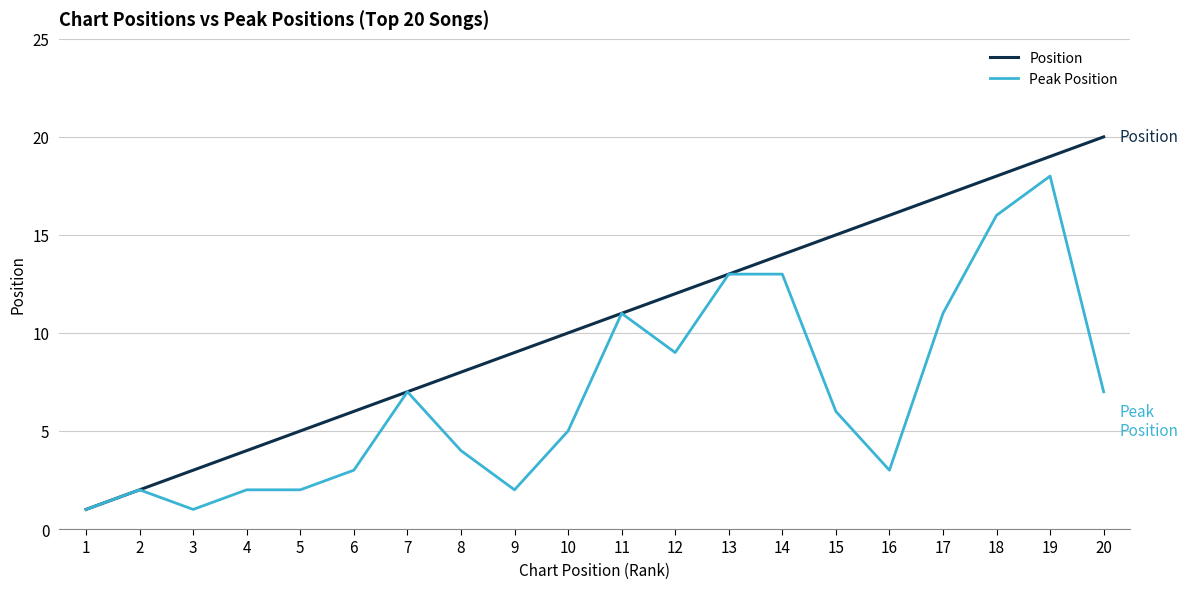

Which series has the largest total across all categories?

Position